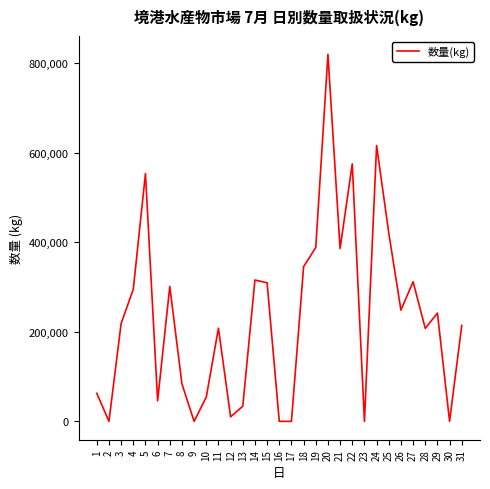

What is the difference between the maximum and second lowest values?

819454